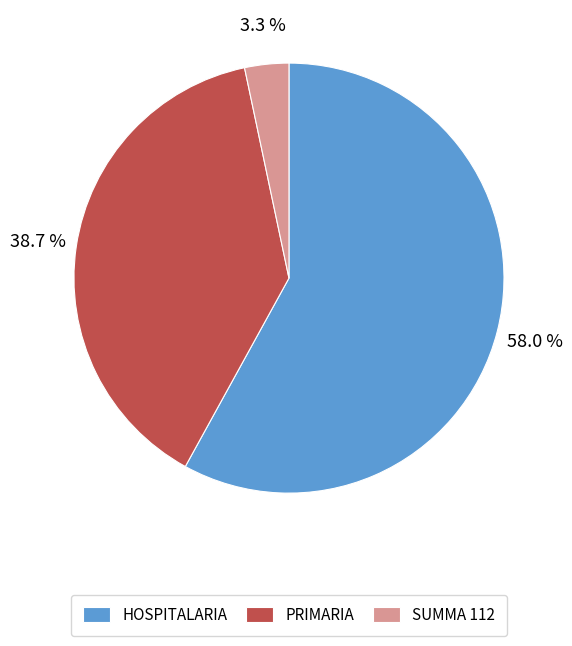

Rank the categories by value from lowest to highest.

SUMMA 112, PRIMARIA, HOSPITALARIA